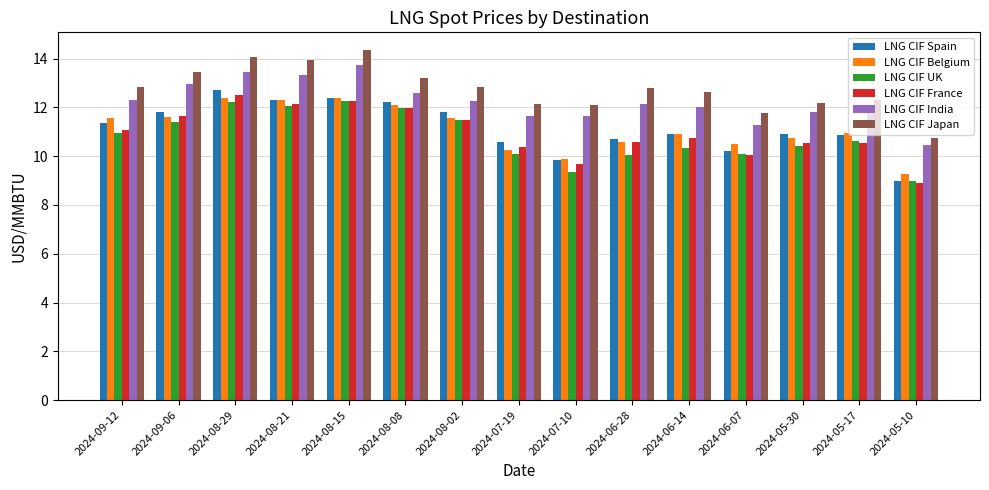

What is the smallest value displayed?

8.9